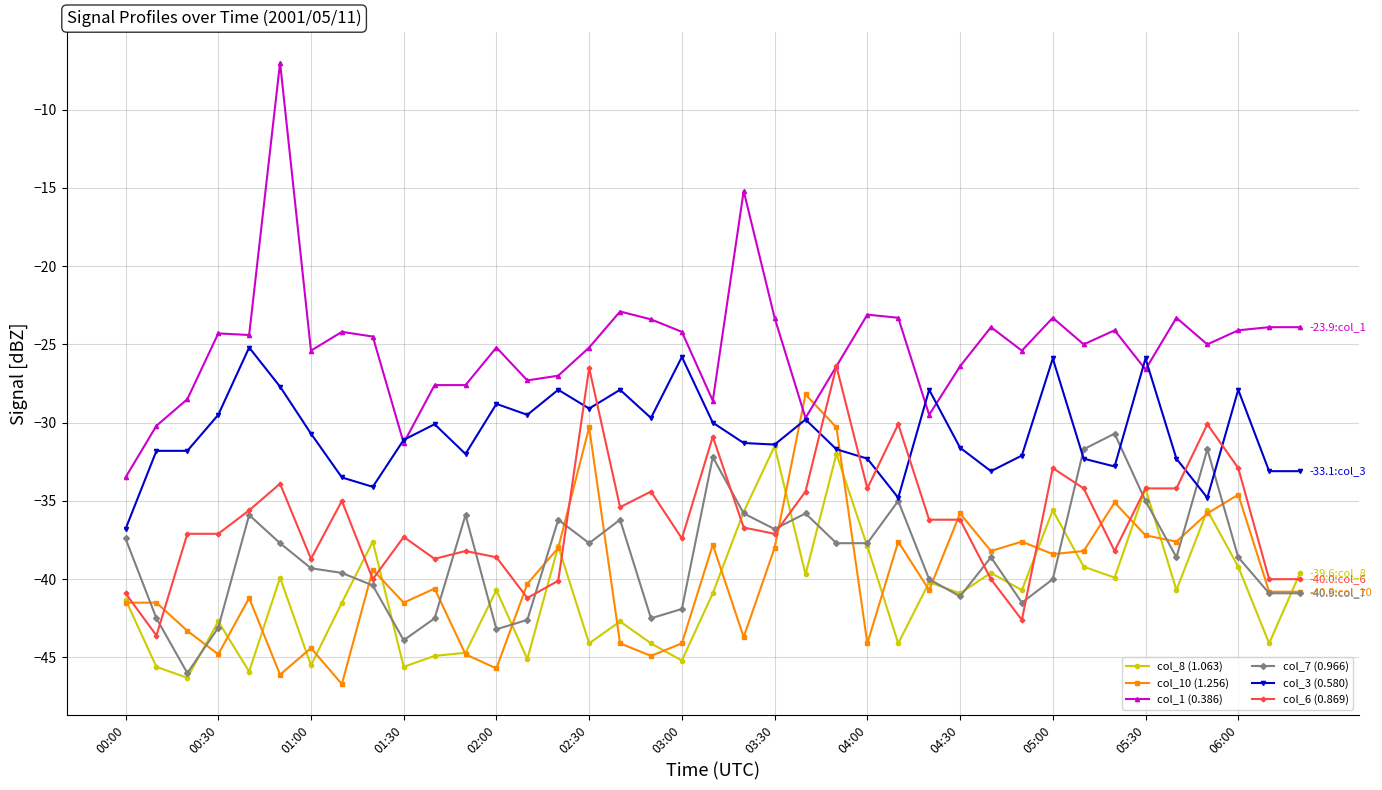

True or false: col_1 (0.386) and col_8 (1.063) cross at least once.

False